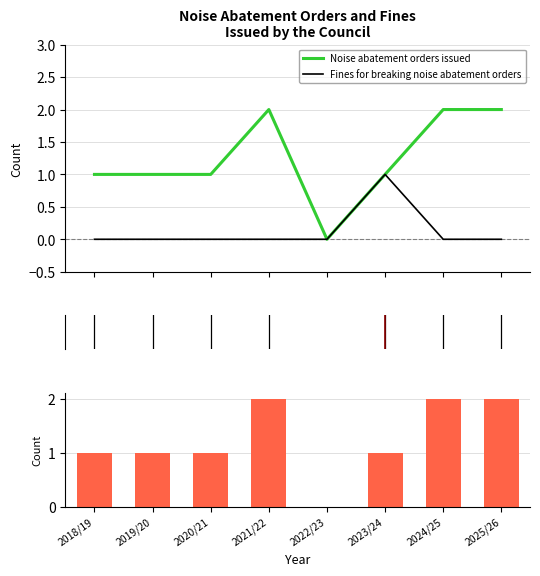

What are all the series names shown in the legend?

Noise abatement orders issued, Fines for breaking noise abatement orders